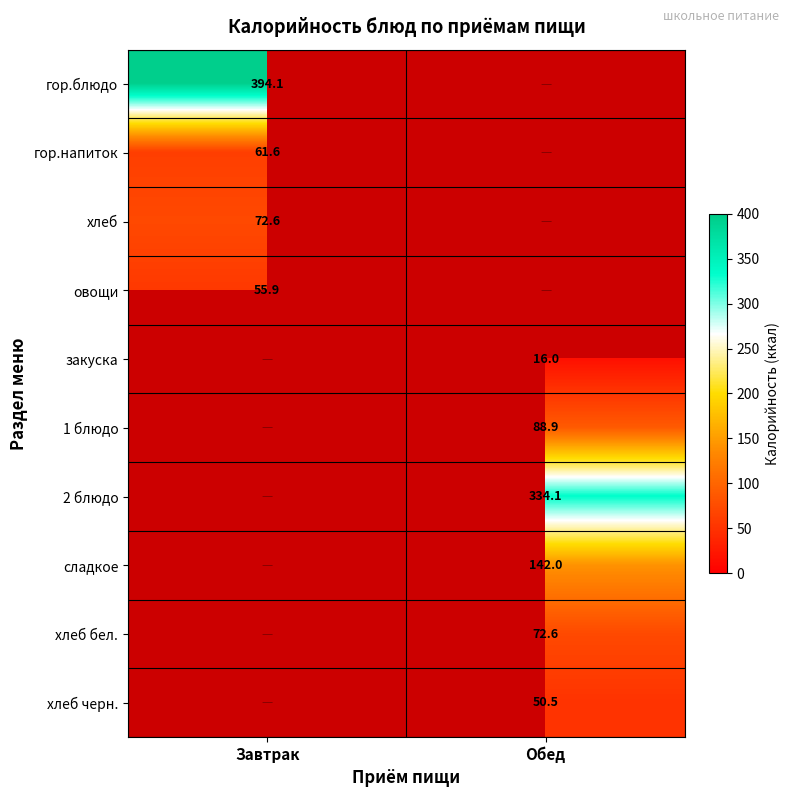

True or false: гор.напиток has a value of 91.2 at Завтрак.

False